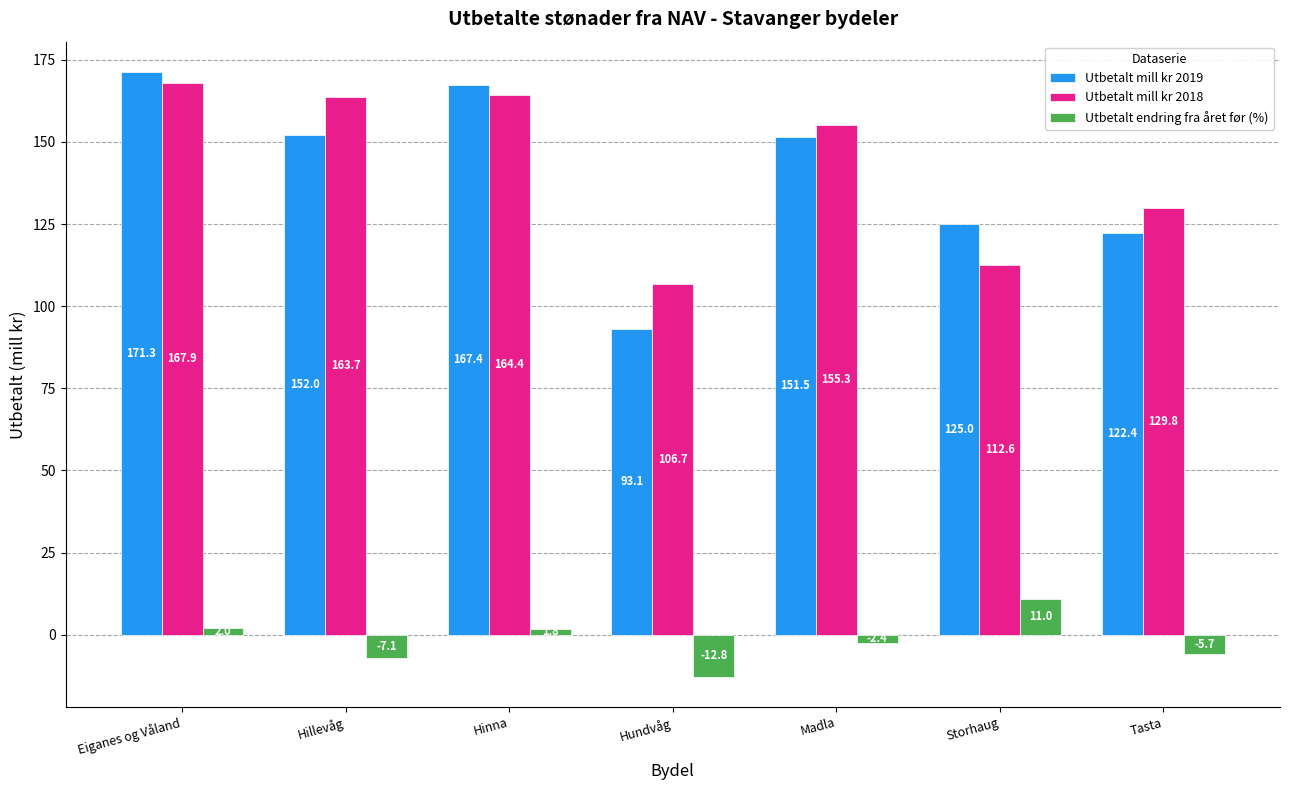

Reading left to right, list all the values displayed in this chart.

Utbetalt mill kr 2019: 171.3	152.0	167.4	93.1	151.5	125.0	122.4
Utbetalt mill kr 2018: 167.9	163.7	164.4	106.7	155.3	112.6	129.8
Utbetalt endring fra året før (%): 2.0	-7.1	1.8	-12.8	-2.4	11.0	-5.7